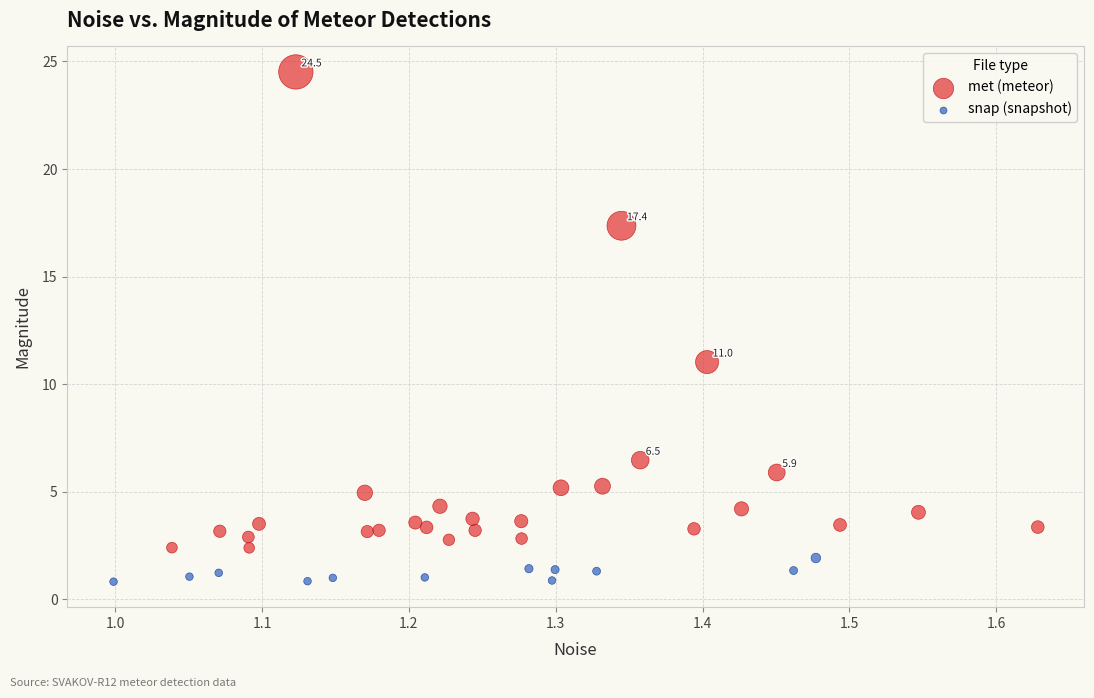

What are all the series names shown in the legend?

met (meteor), snap (snapshot)